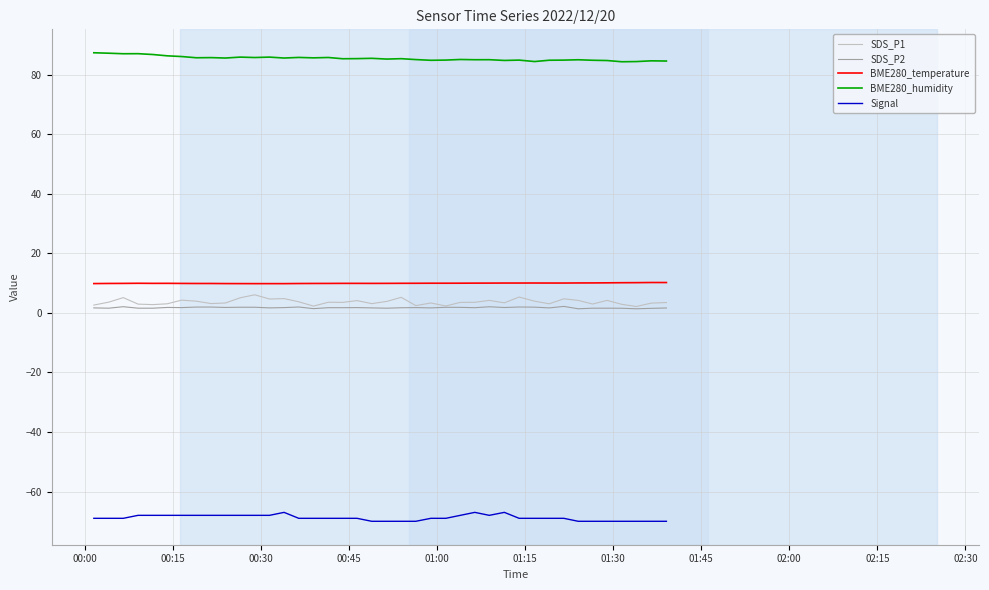

Which series has the largest total across all categories?

BME280_humidity